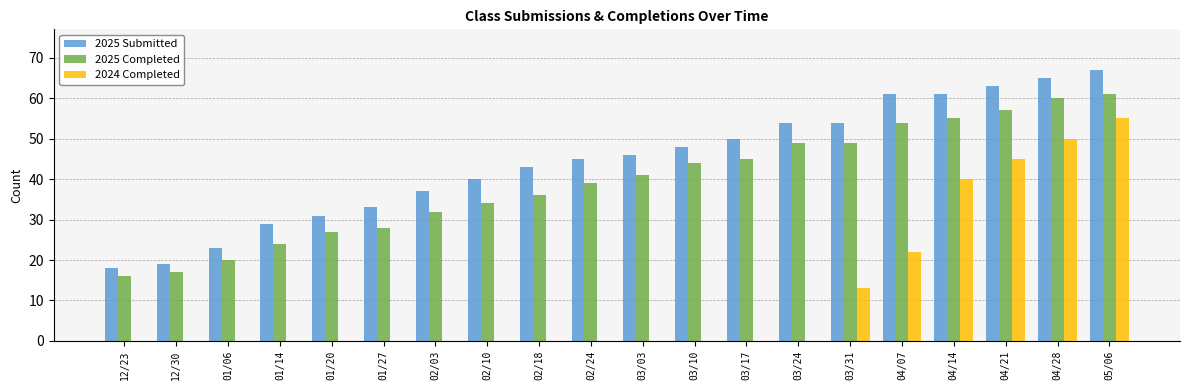

The 2024 Completed series shows 45 at 04/21. True or false?

True